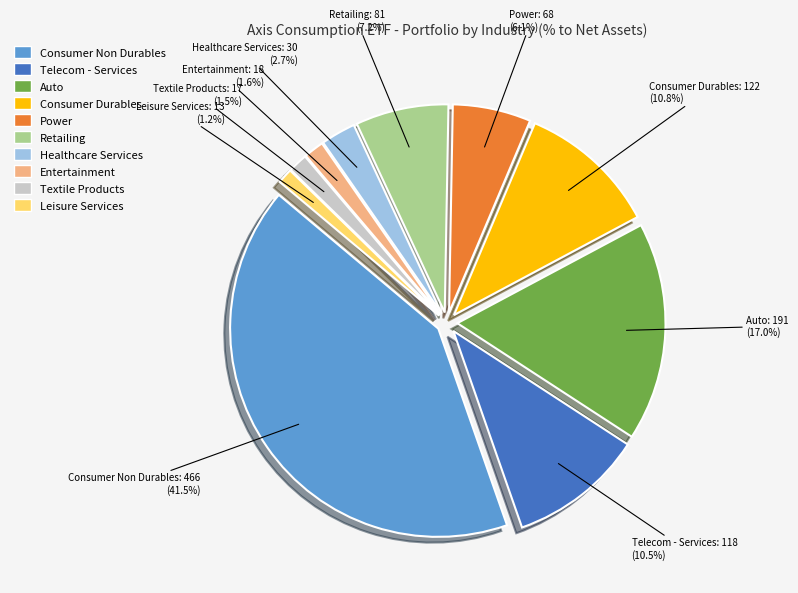

Is there a majority slice in this chart?

No